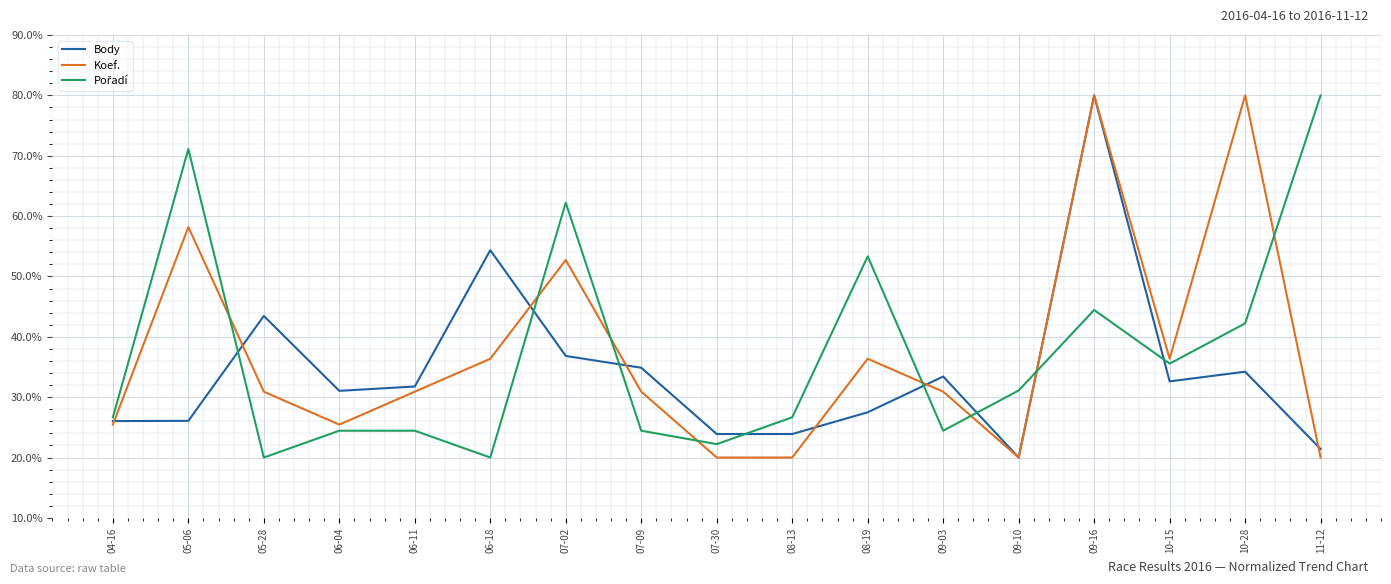

Count the number of categories in the chart.

17